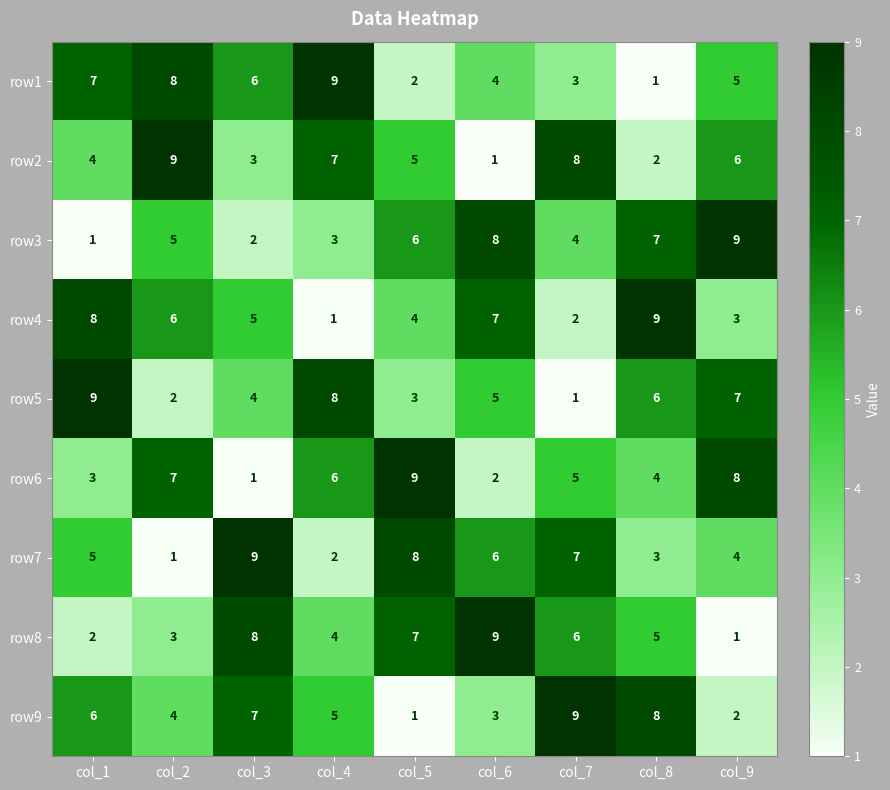

Is it true that row4 equals 9 at col_8?

True